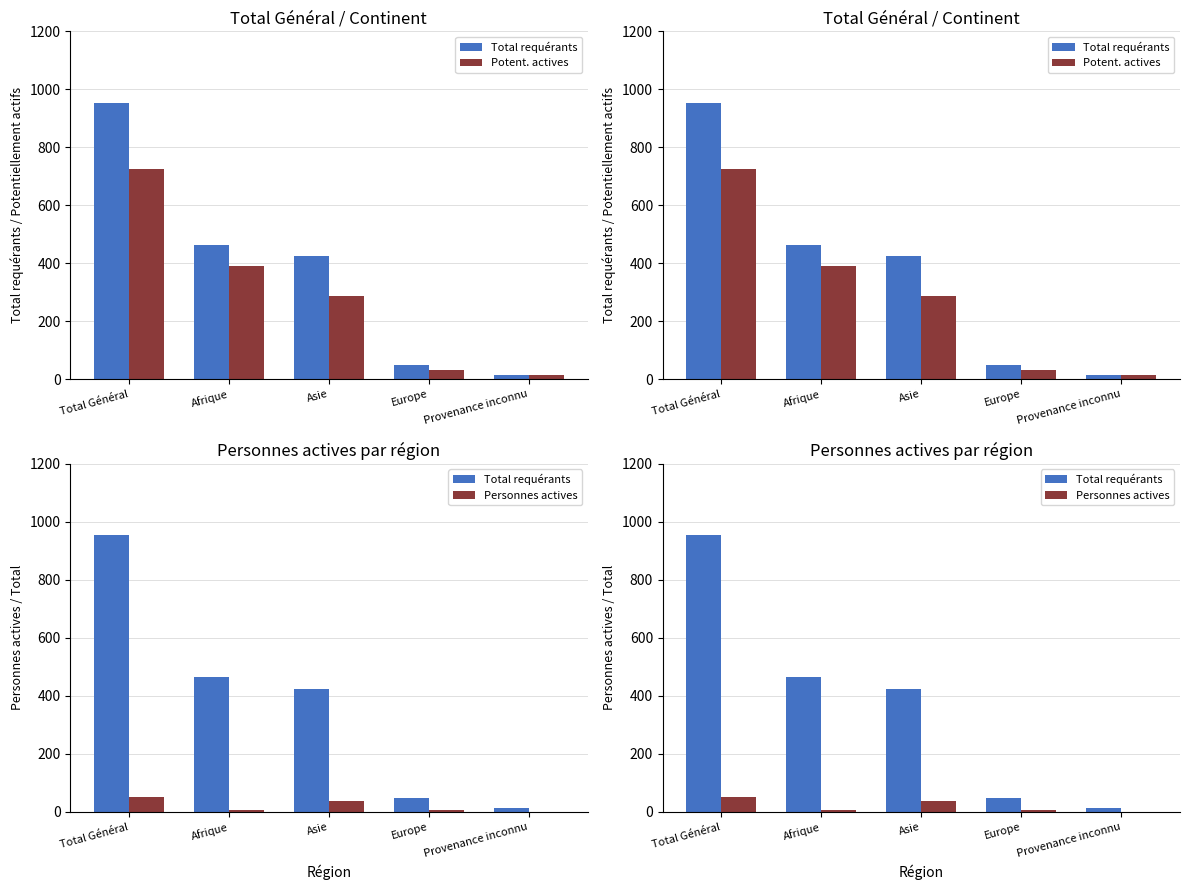

Which category has the highest value in the Total requérants series?

Total Général